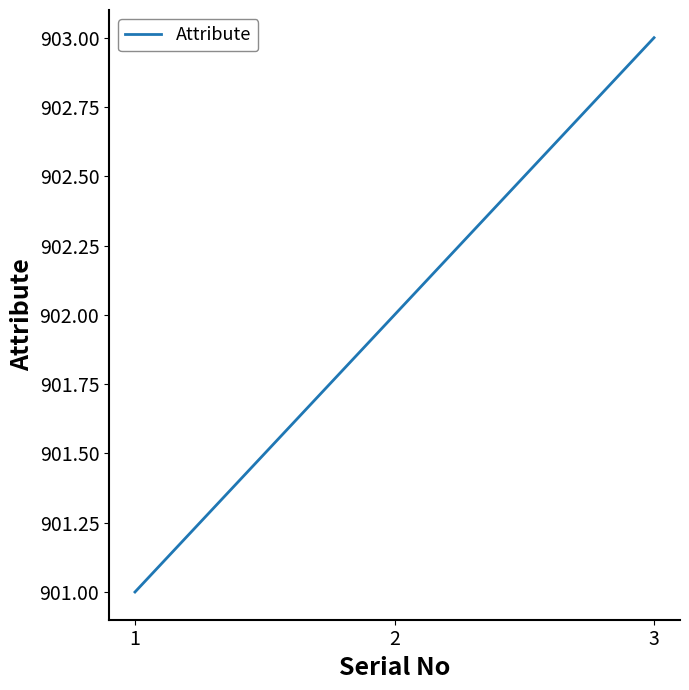

Reading left to right, list all the values displayed in this chart.

1=901	2=902	3=903